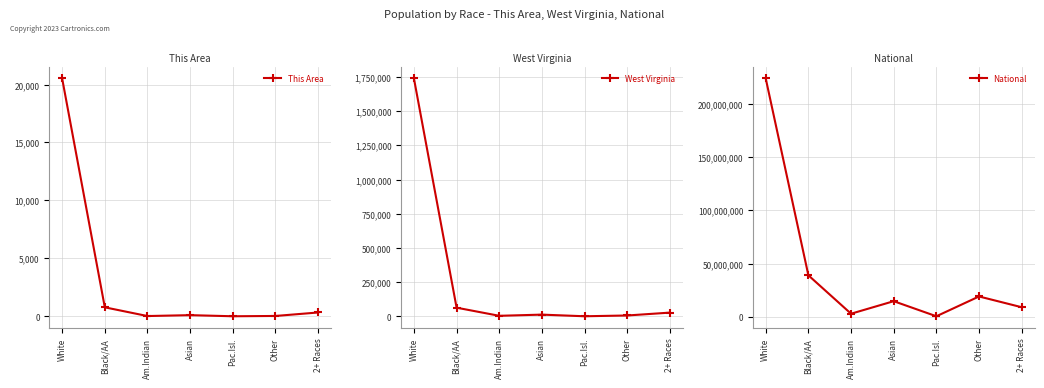

What is the difference between the National values at 2+ Races and White?

214544192